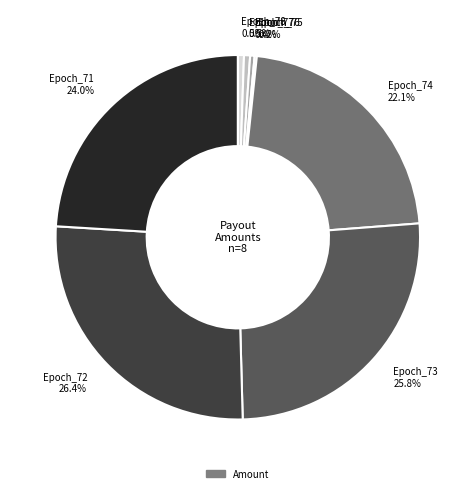

Is there a majority slice in this chart?

No